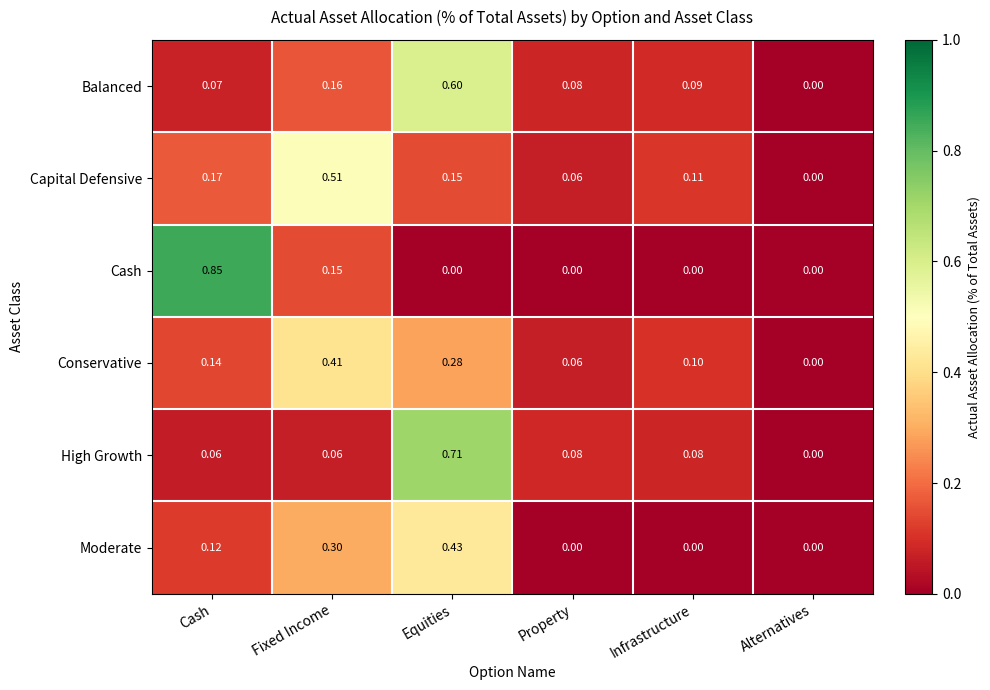

Which series has the widest spread of values?

Cash